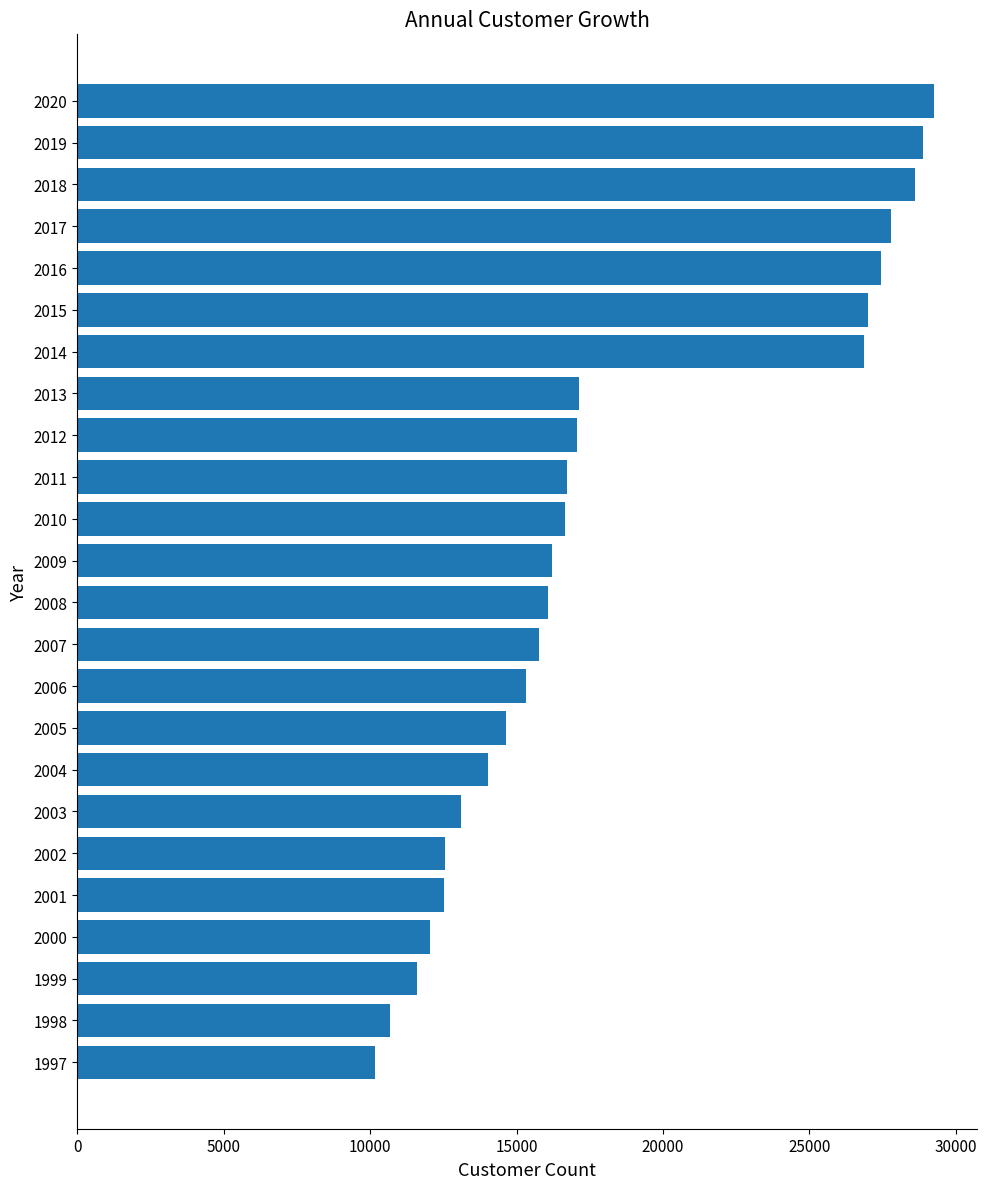

What value does the data have at 2006, to the nearest 100?

15300